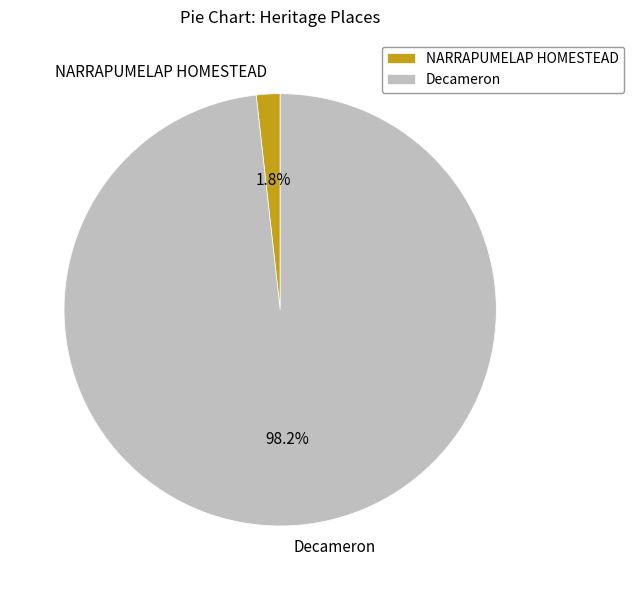

What portion of the pie excludes Decameron?

1.8%